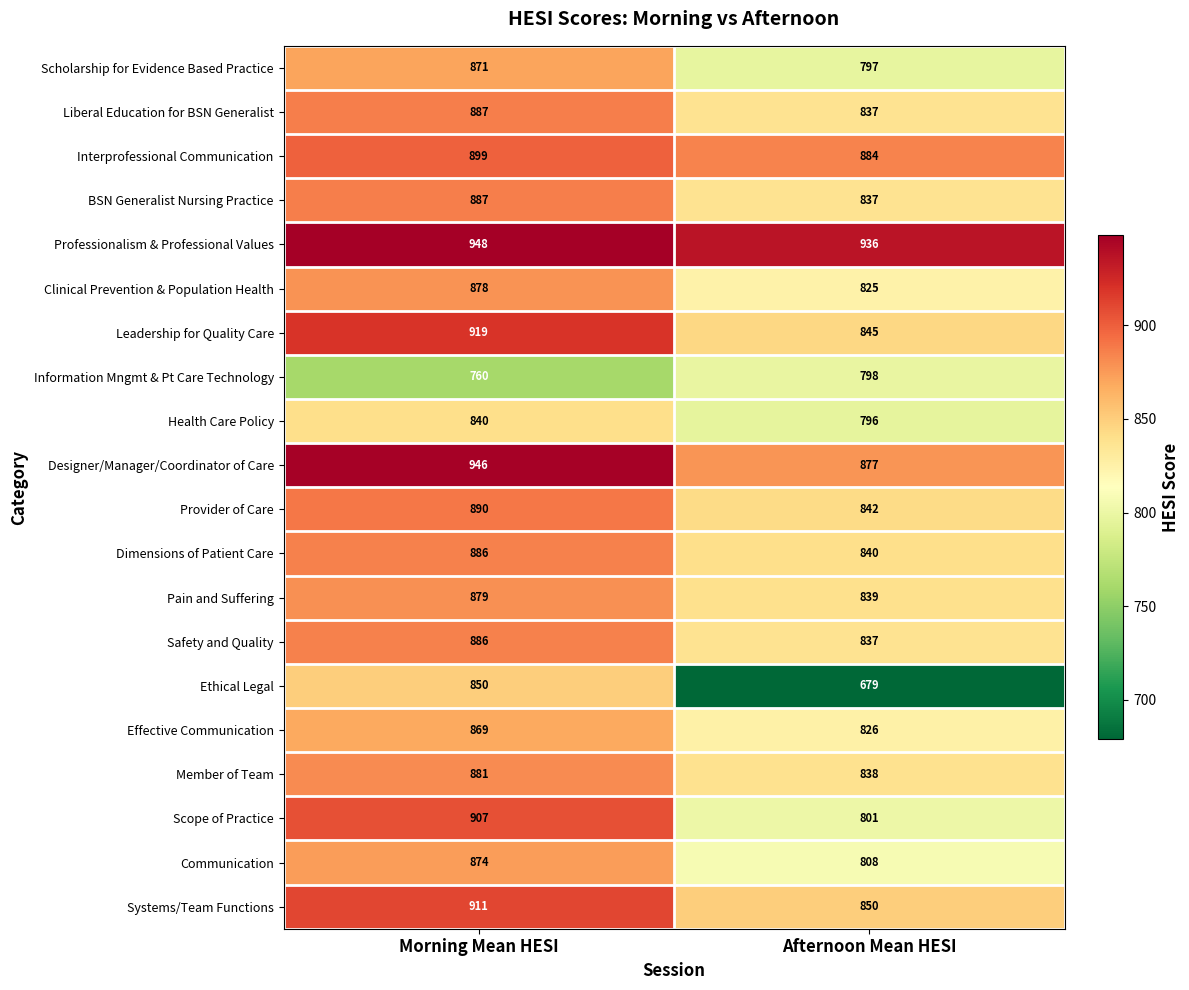

True or false: Effective Communication has a value of 351 at Afternoon Mean HESI.

False